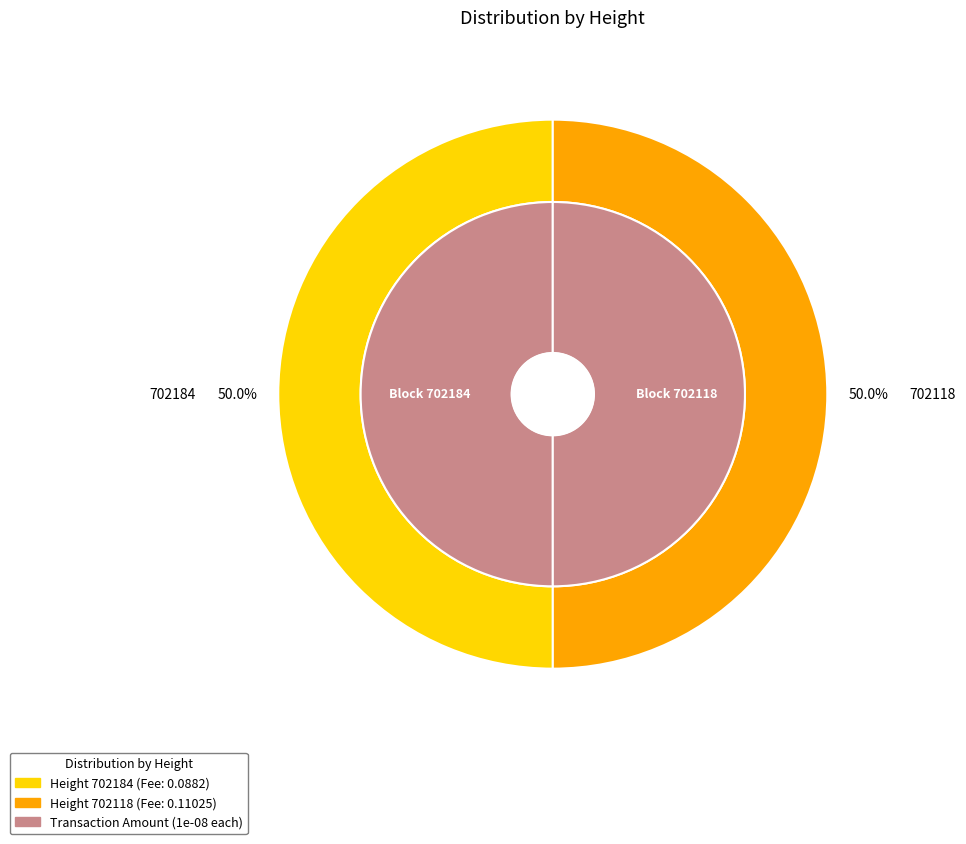

Rank the categories by value from lowest to highest.

702118, 702184